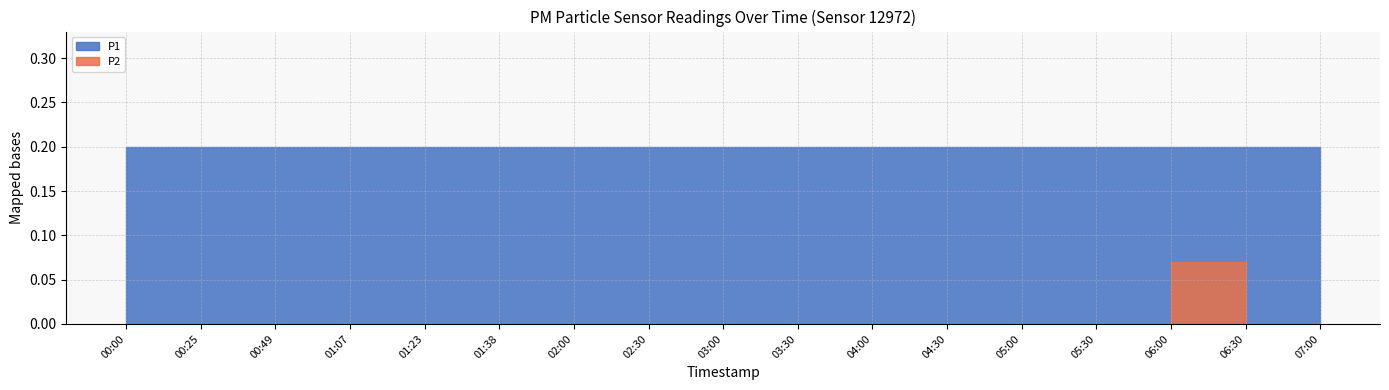

True or false: P1 and P2 intersect in this chart.

False